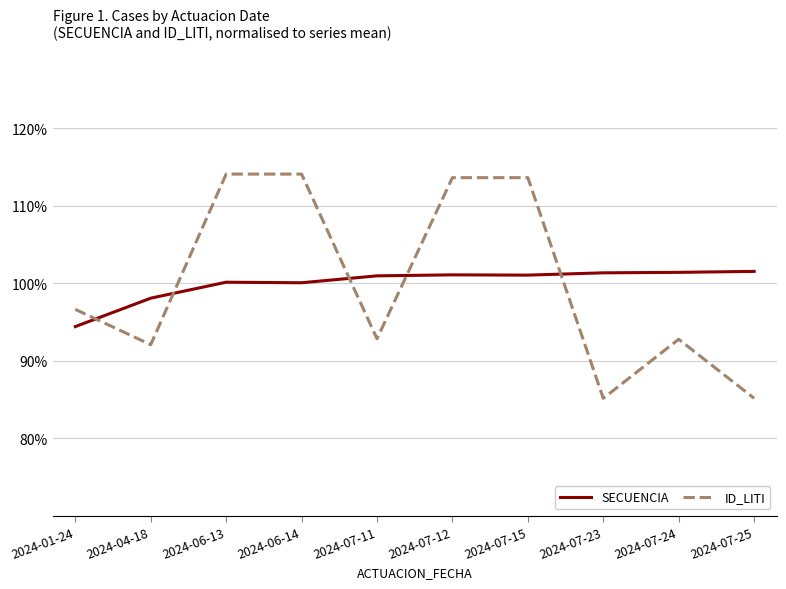

What is the greatest value displayed?

114.1